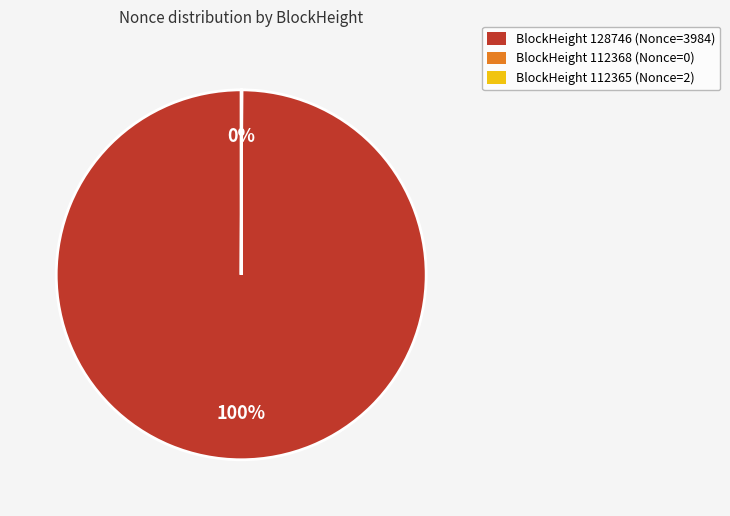

Which category accounts for the majority?

BlockHeight 128746 (Nonce=3984)